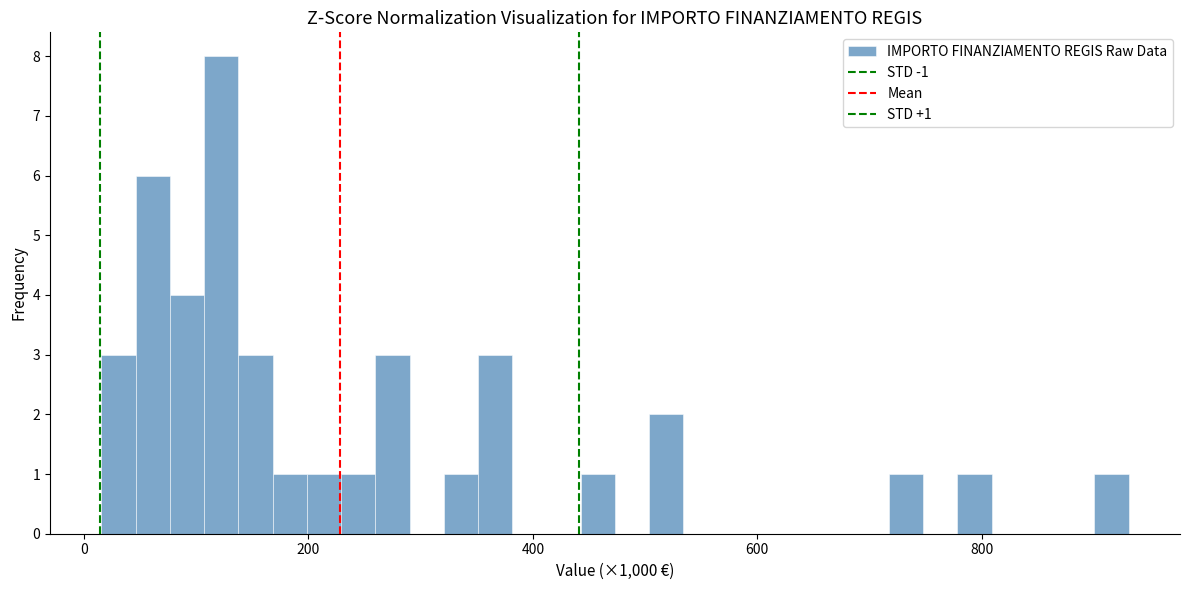

Read against the x-axis, roughly where is the centre of the tallest bar?

120